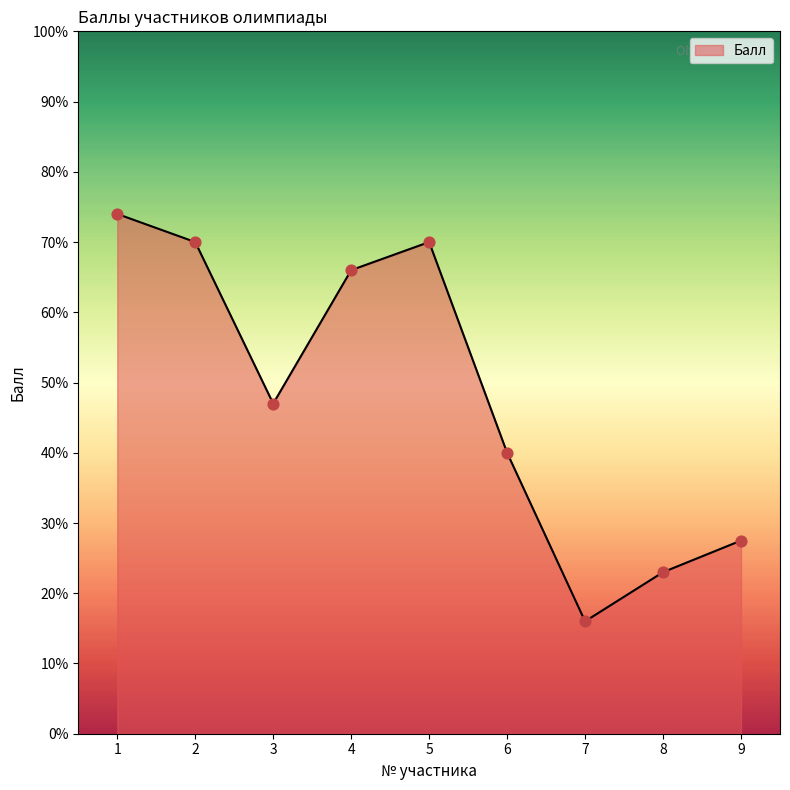

Approximately how many times larger is the value at 4 compared to 2?

0.9